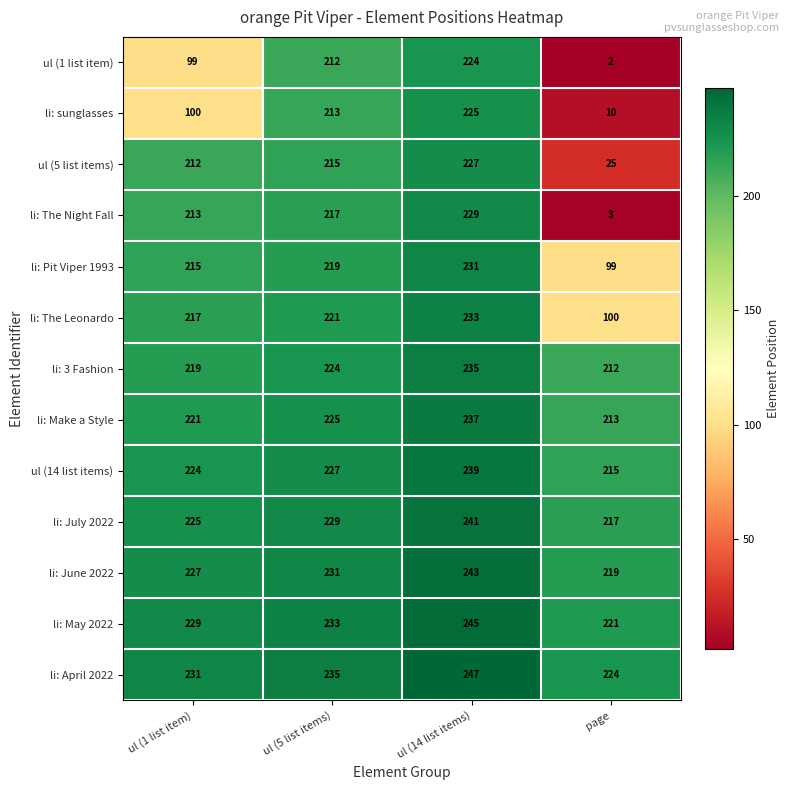

How many li: June 2022 values are between 227 and 243?

3